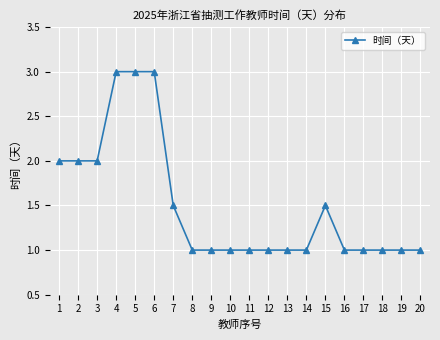

Reading left to right, what are all the values shown in this chart?

2.0	2.0	2.0	3.0	3.0	3.0	1.5	1.0	1.0	1.0	1.0	1.0	1.0	1.0	1.5	1.0	1.0	1.0	1.0	1.0